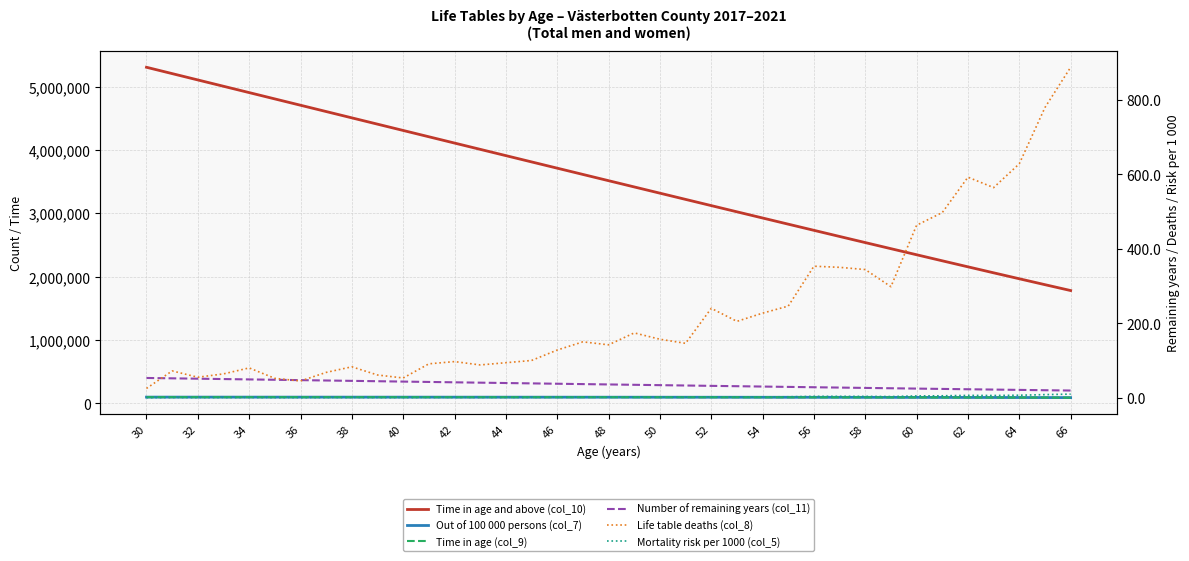

What is the spread (max minus min) of values at 33?

2061118.0